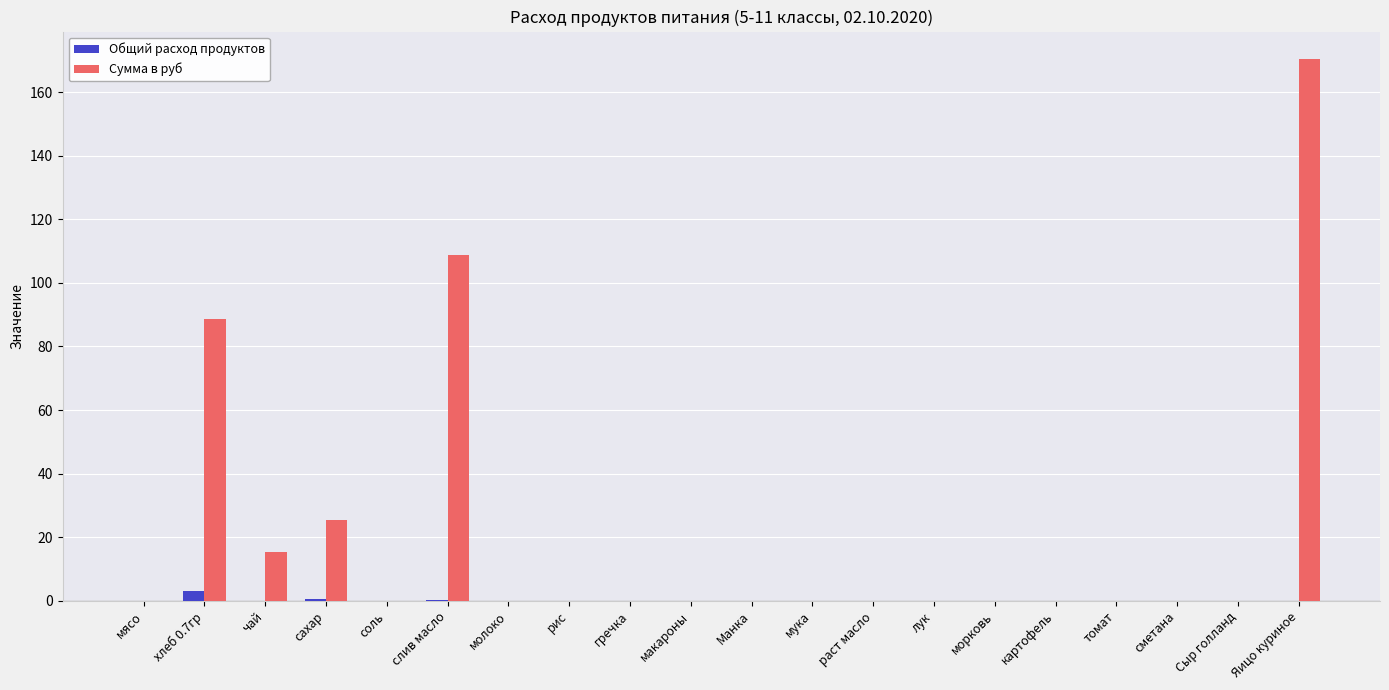

At which category is the sum across all series the highest?

Яицо куриное